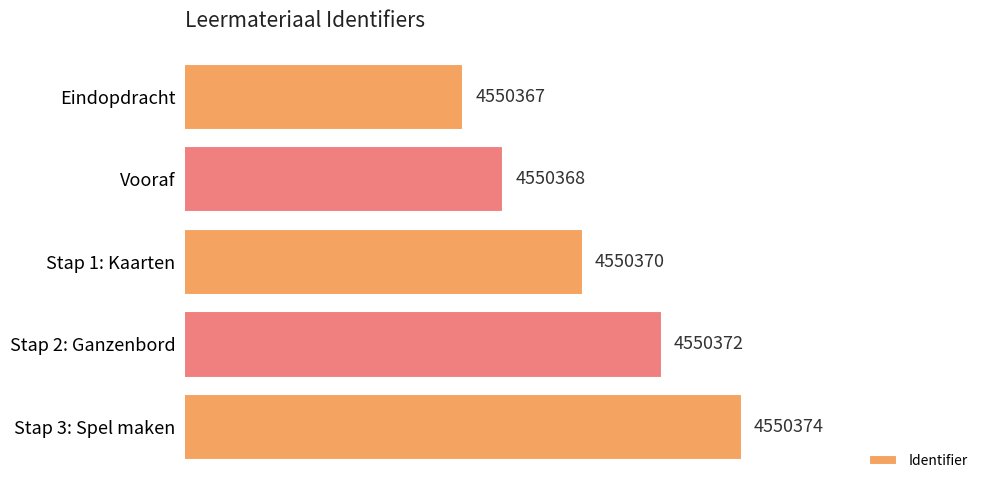

True or false: the data shows 2801923 at Eindopdracht.

False